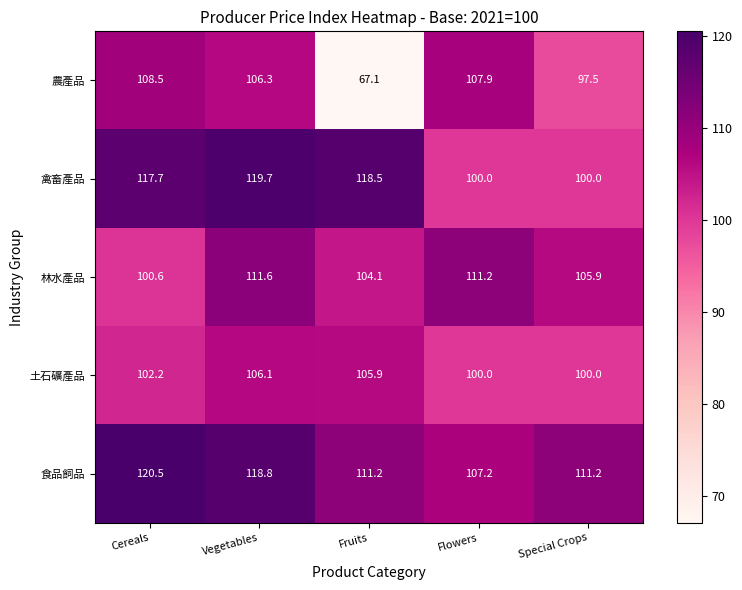

Which series changed the most between Cereals and Flowers?

禽畜產品